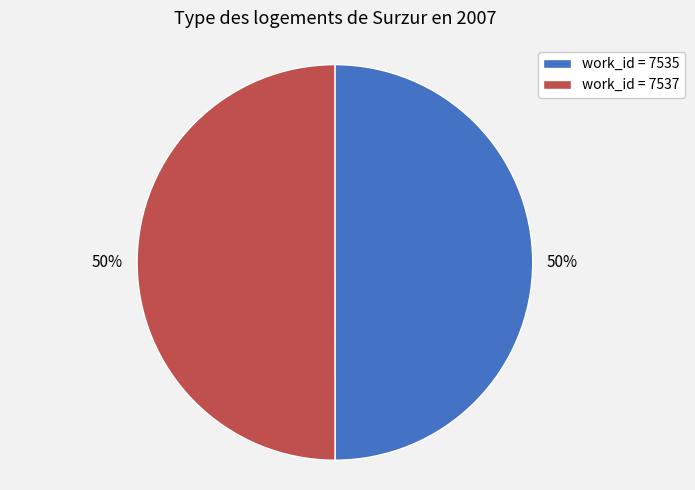

Approximately how many times larger is the value at work_id = 7537 compared to work_id = 7535?

1.0